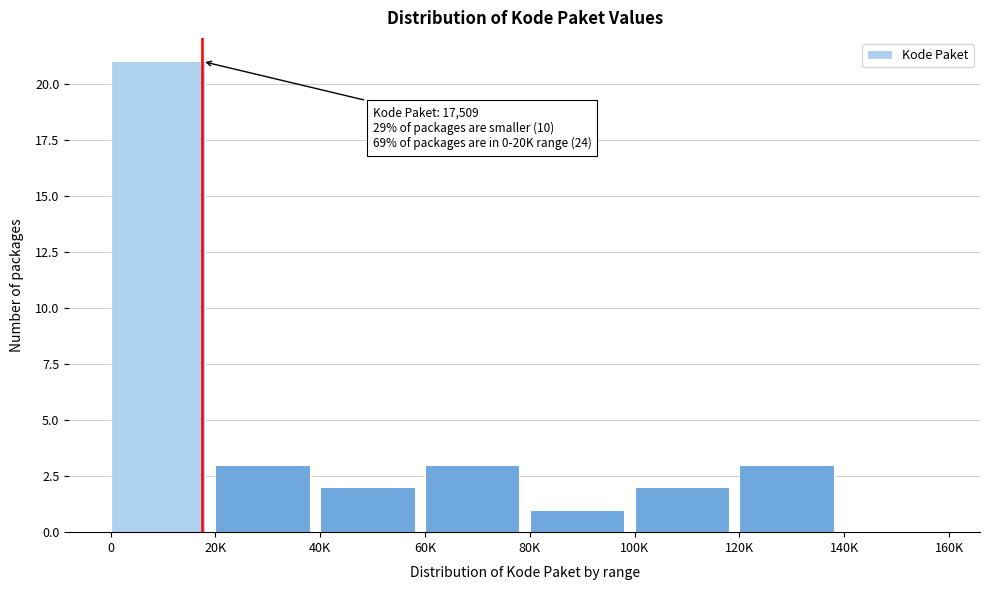

Reading left to right, list all the values displayed in this chart.

0=21	20K=3	40K=2	60K=3	80K=1	100K=2	120K=3	140K=0